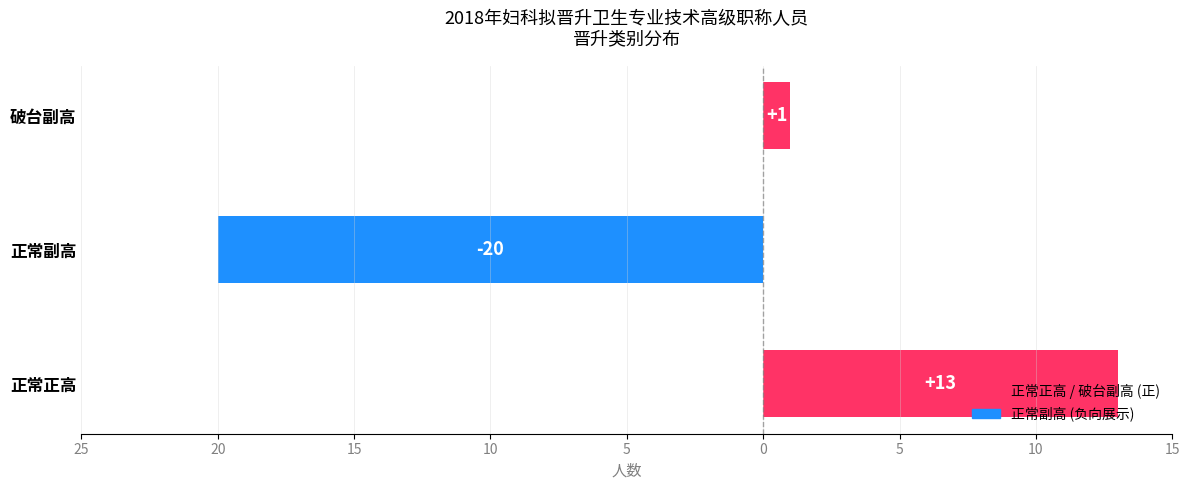

Are the bars horizontal?

Yes